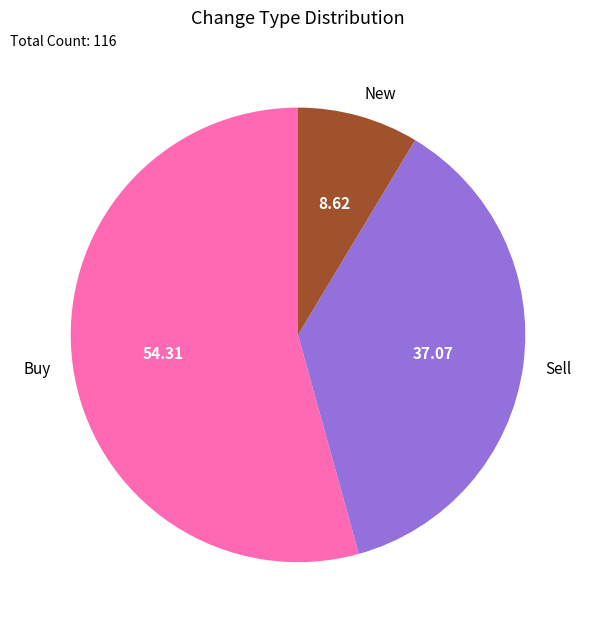

How many slices are in this pie chart?

3